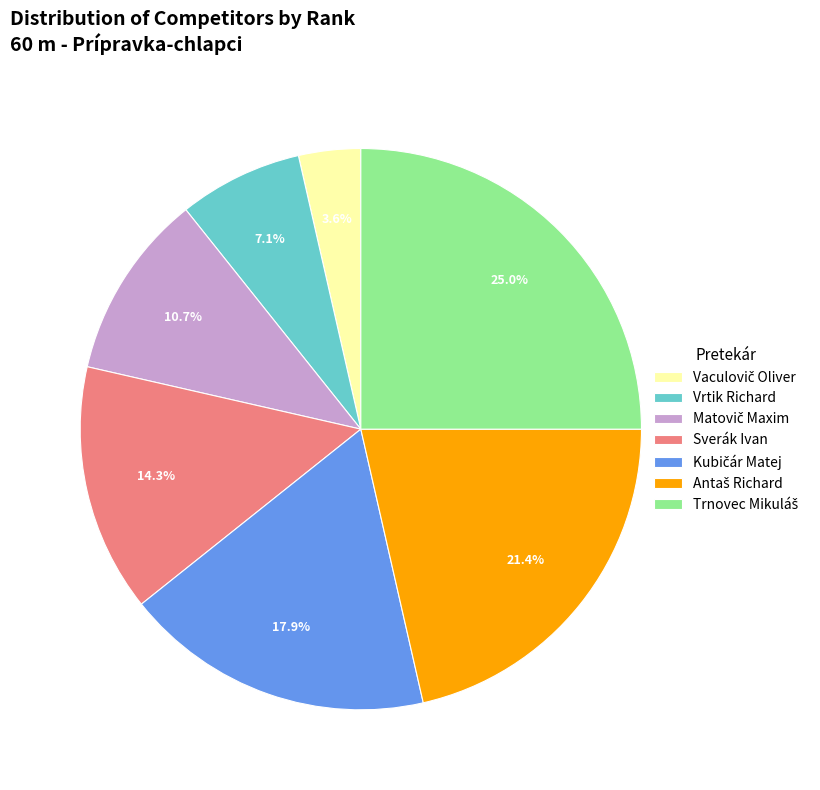

How many slices are in this pie chart?

7